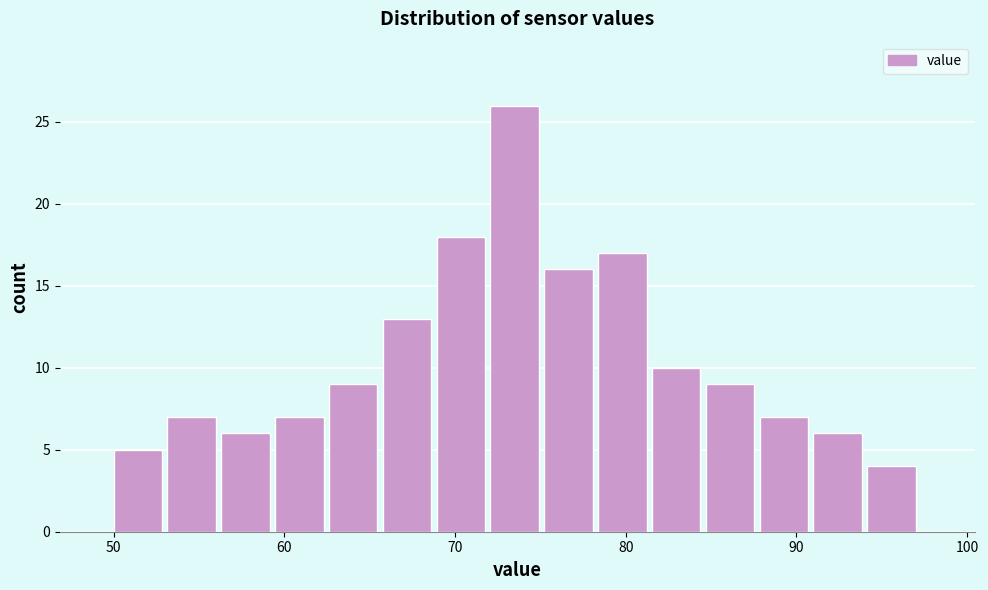

Read against the x-axis, roughly where is the centre of the tallest bar?

73